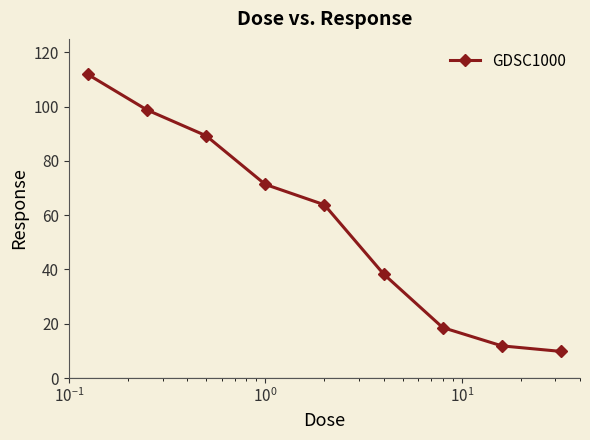

Is this an area chart (filled region under the line)?

No